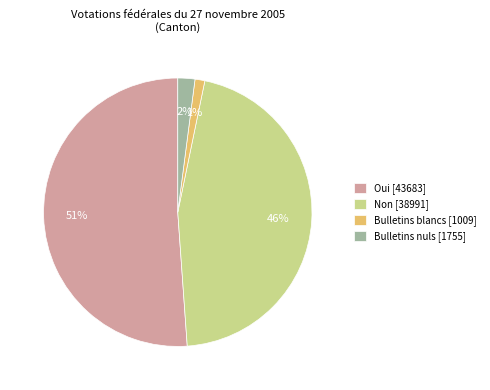

What percentage is the Bulletins nuls [1755] slice, to the nearest percent?

2%